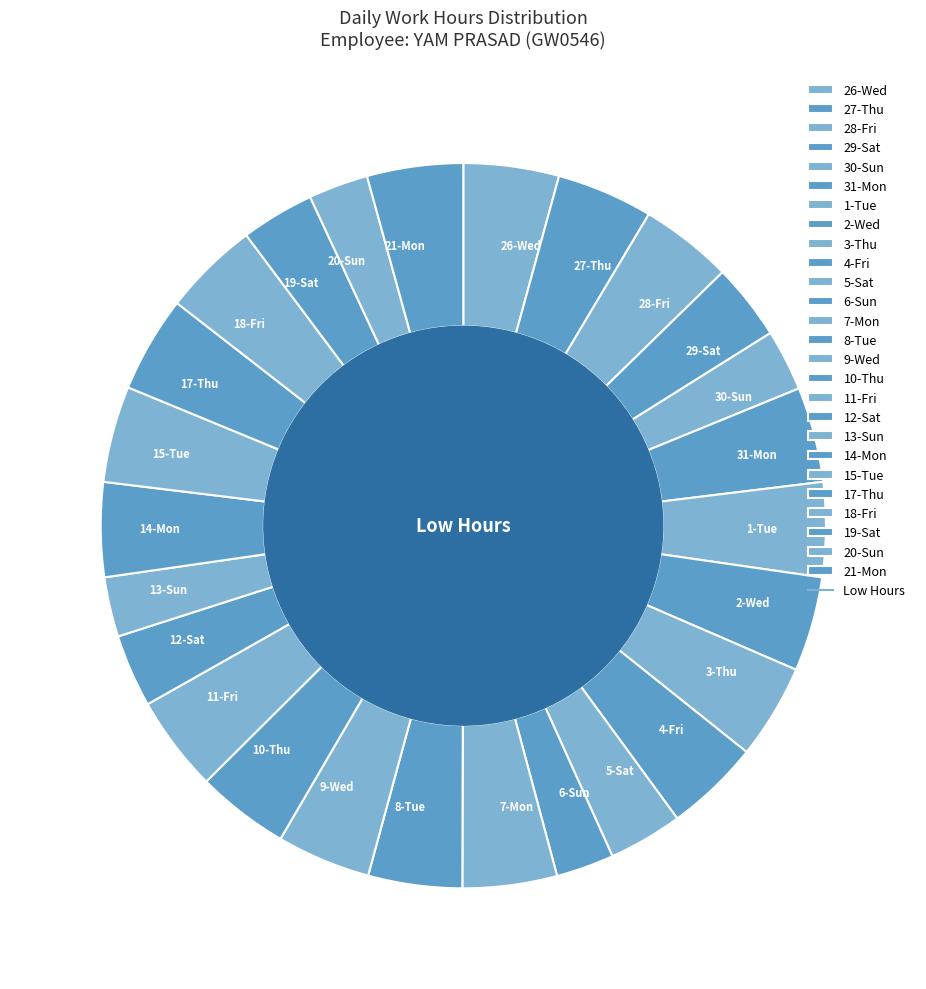

True or false: 1-Tue accounts for 10% of the total.

False